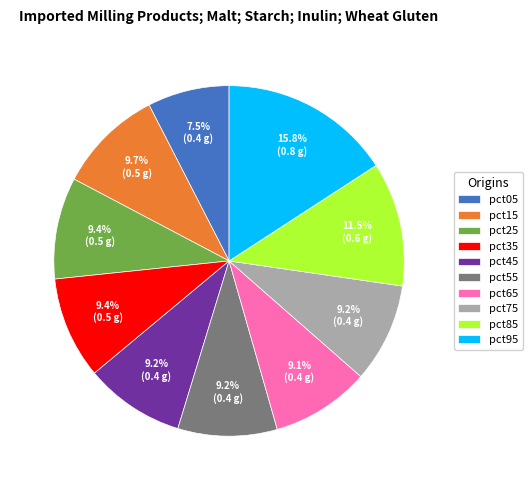

Is the sum of pct45 and pct75 greater than half?

No